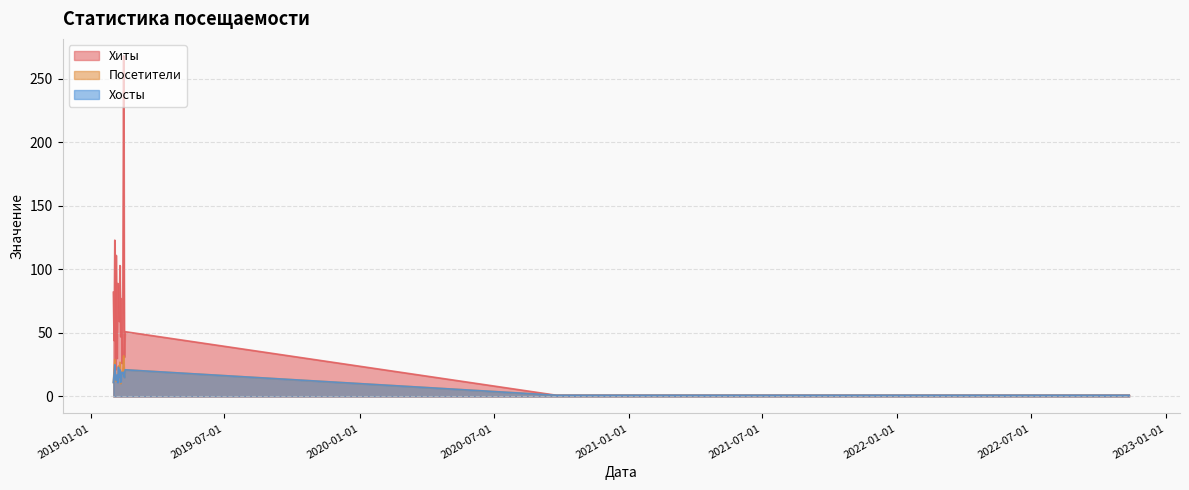

The Хиты series shows 89 at 2019-02-06. True or false?

True